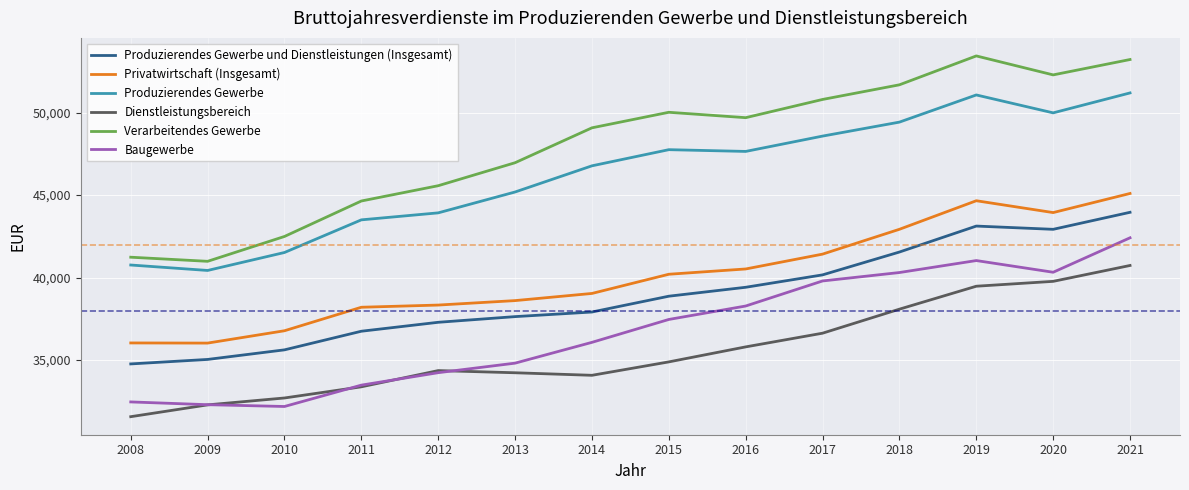

What is the average value of the Dienstleistungsbereich series?

35570